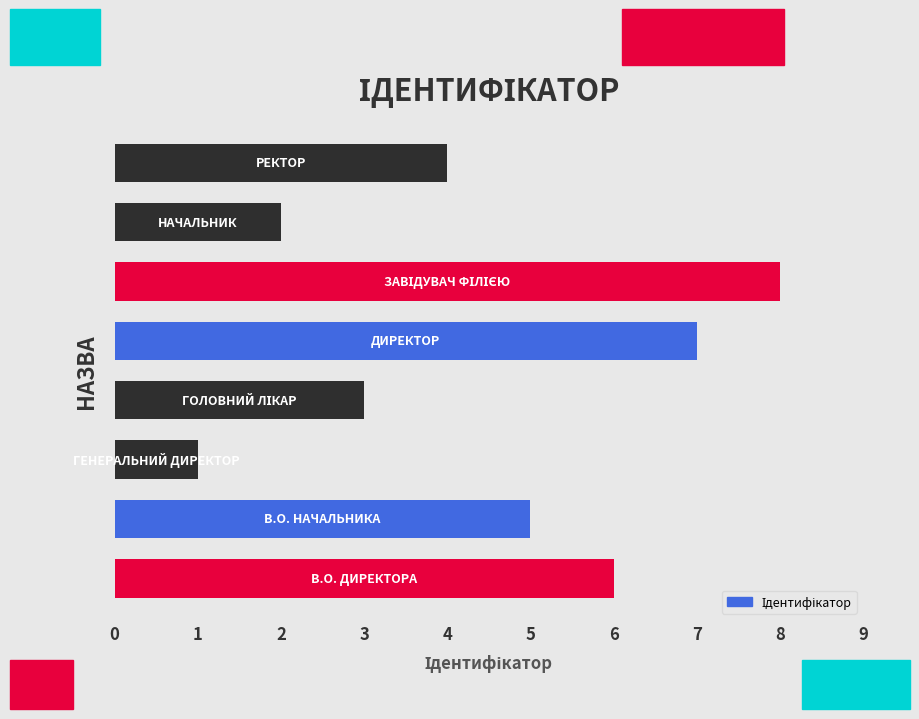

What is the difference between the second highest and minimum values?

6